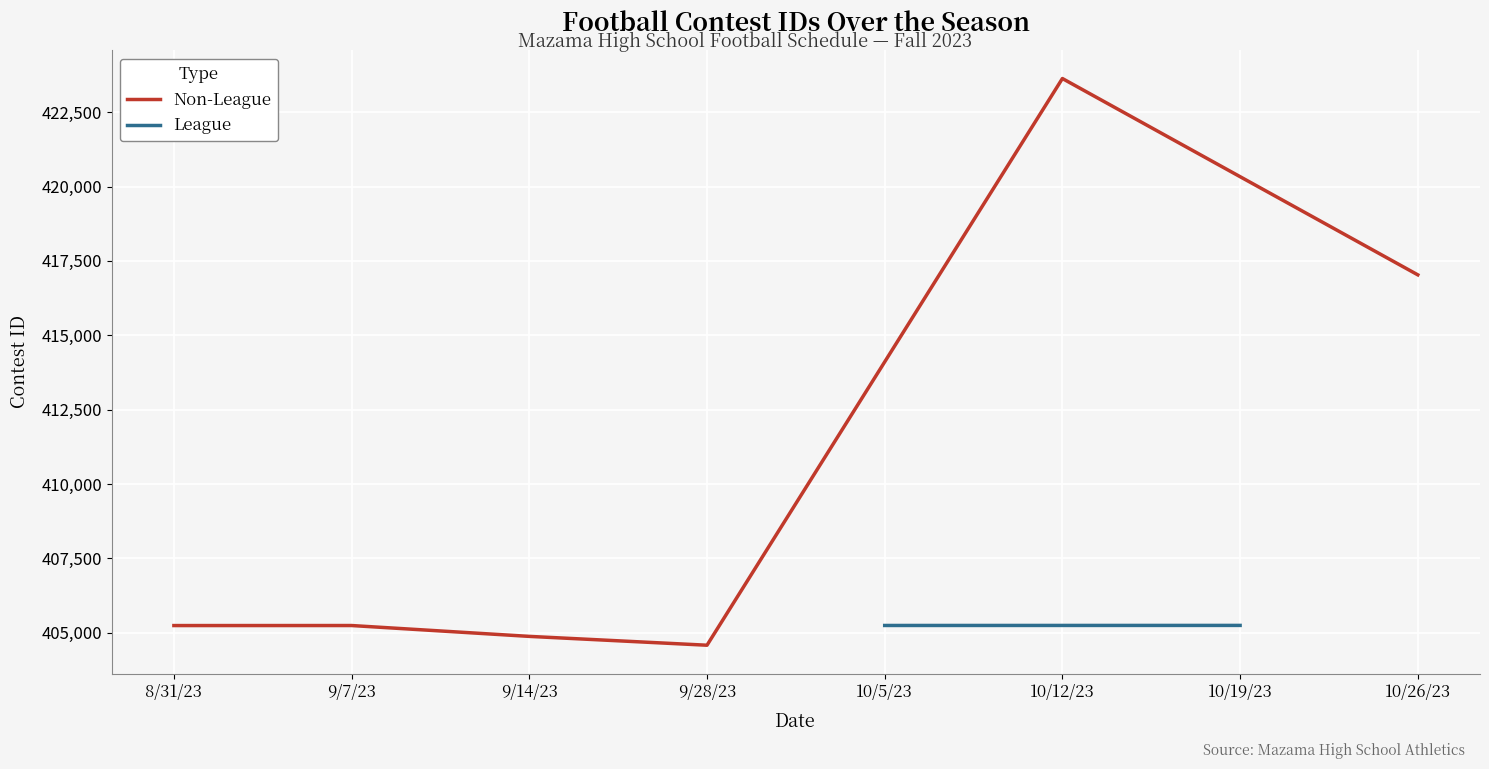

What is the maximum value shown in the chart?

423630